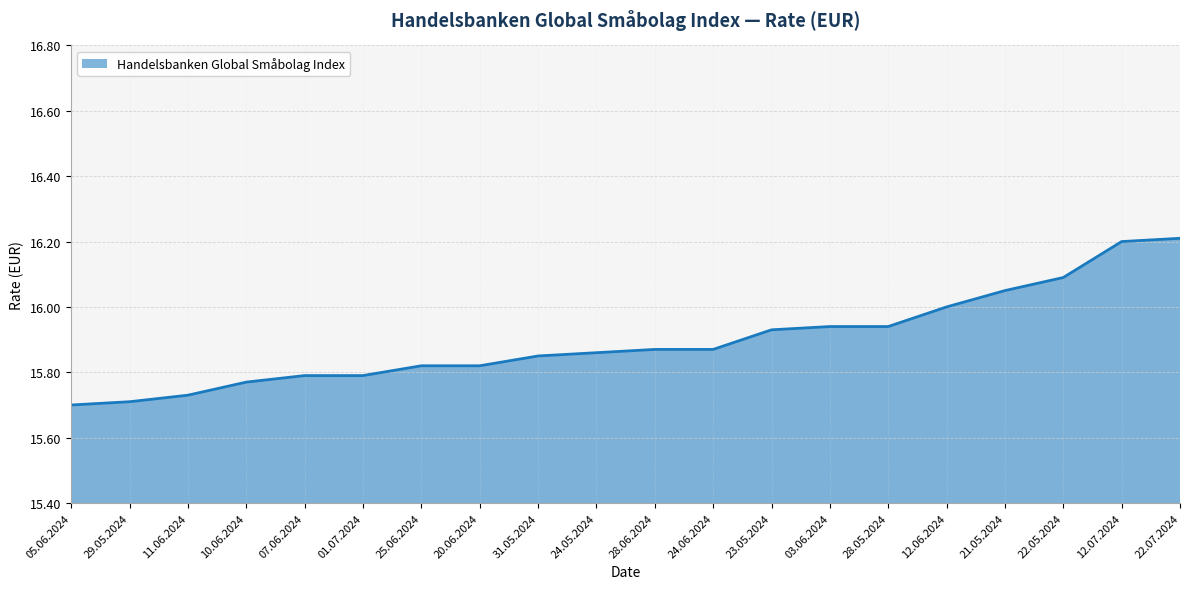

Between 22.05.2024 and 11.06.2024, which is larger?

22.05.2024